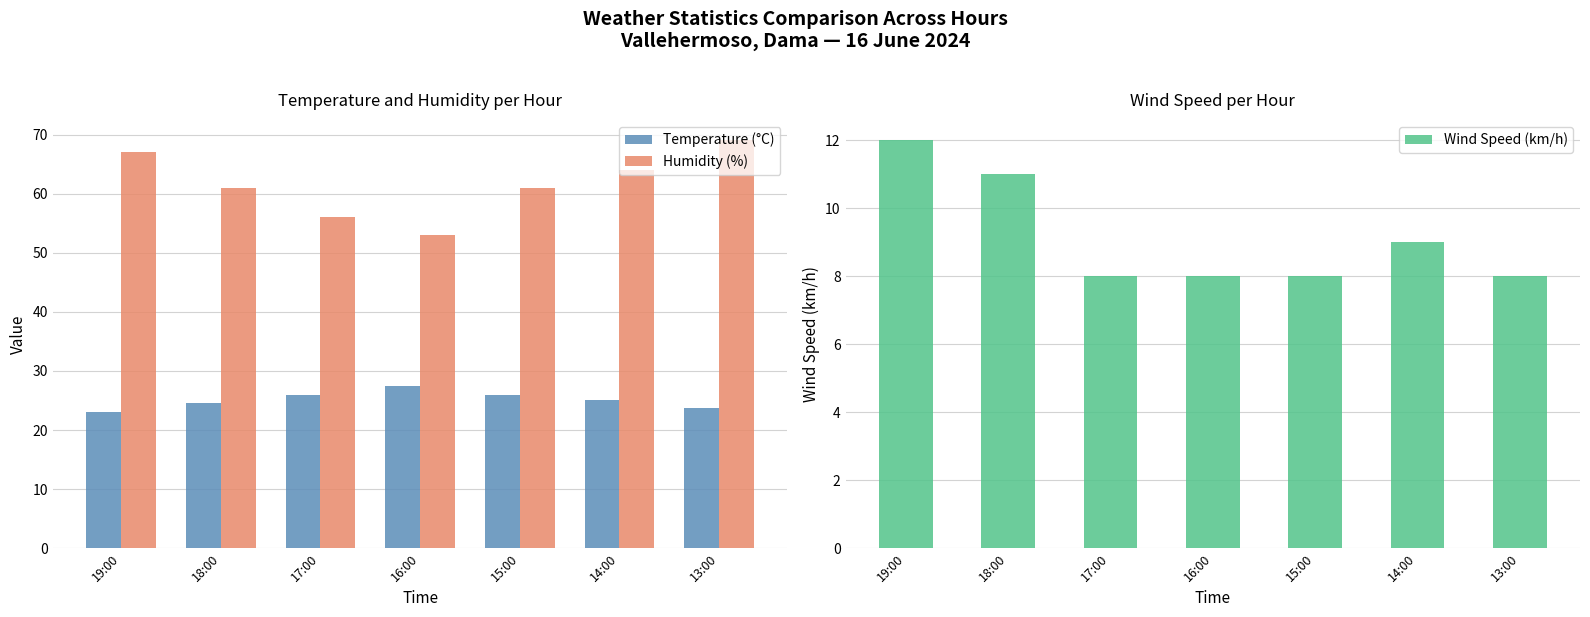

At which category does the chart reach its peak across all series?

13:00